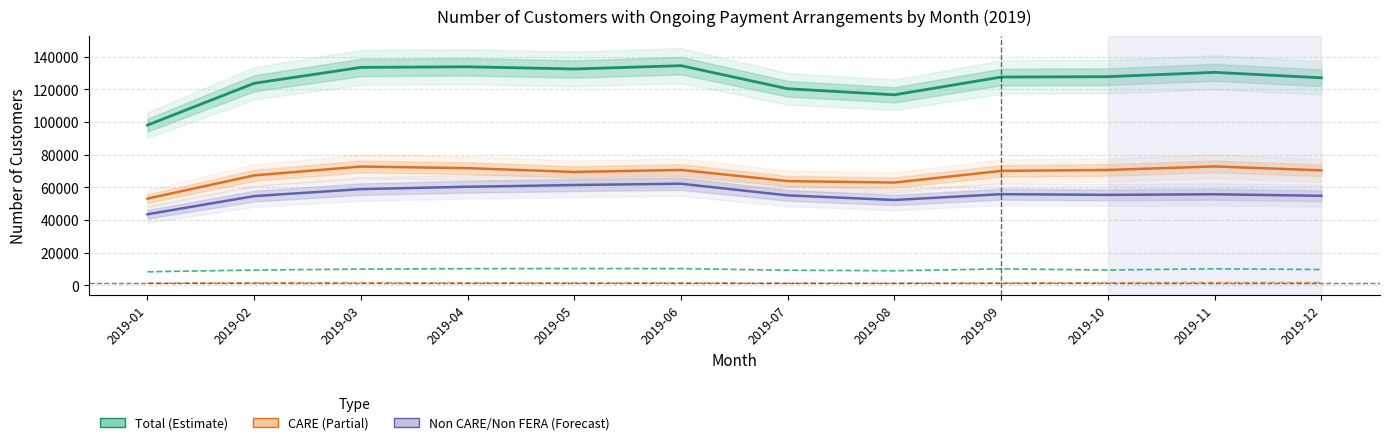

At which category is the sum across all series the highest?

2019-06